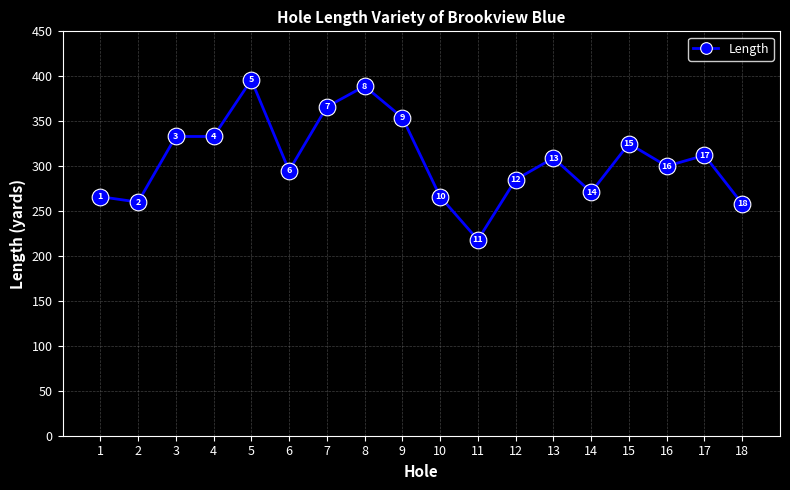

Read the value at 12, to the nearest 5.

285